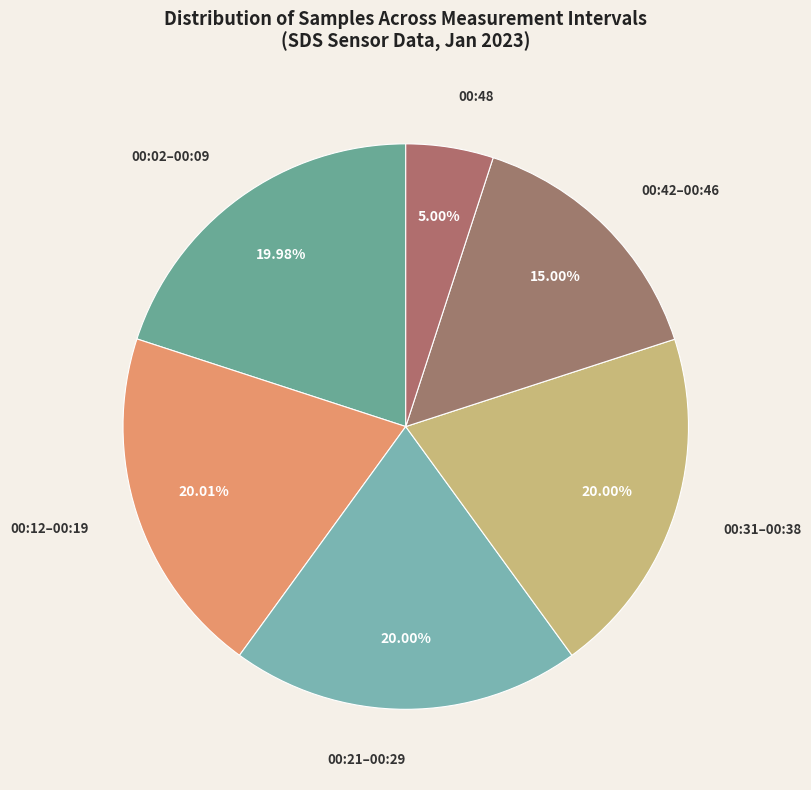

Combined, do 00:31–00:38 and 00:02–00:09 account for over 50%?

No